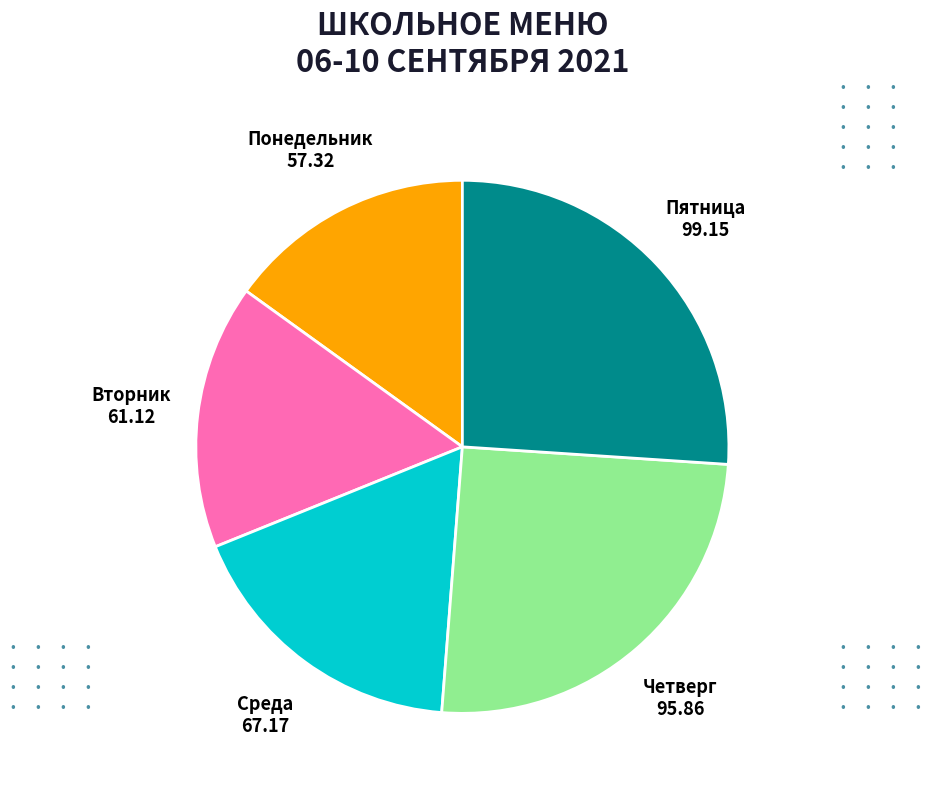

Which slice is the smallest?

Понедельник